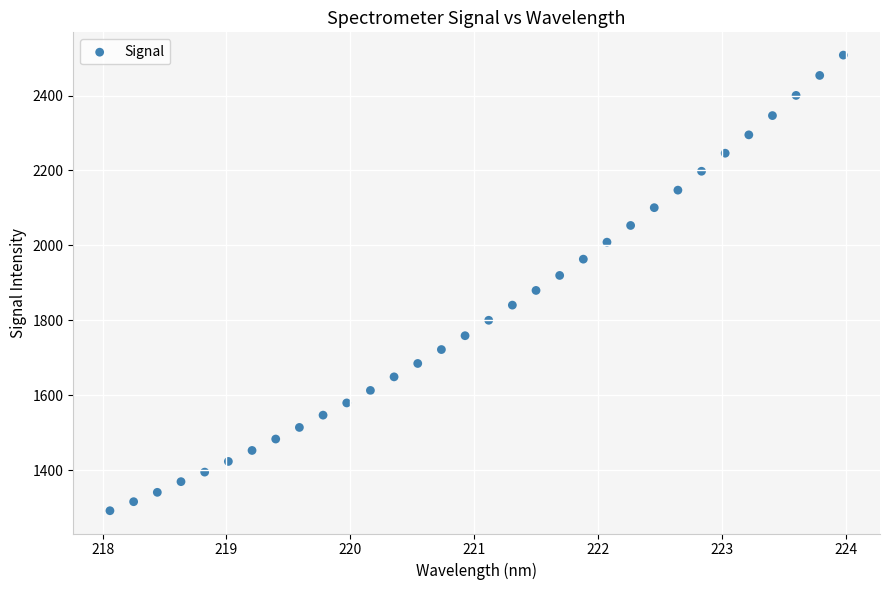

What is the range of Y values (max minus min)?

1216.2